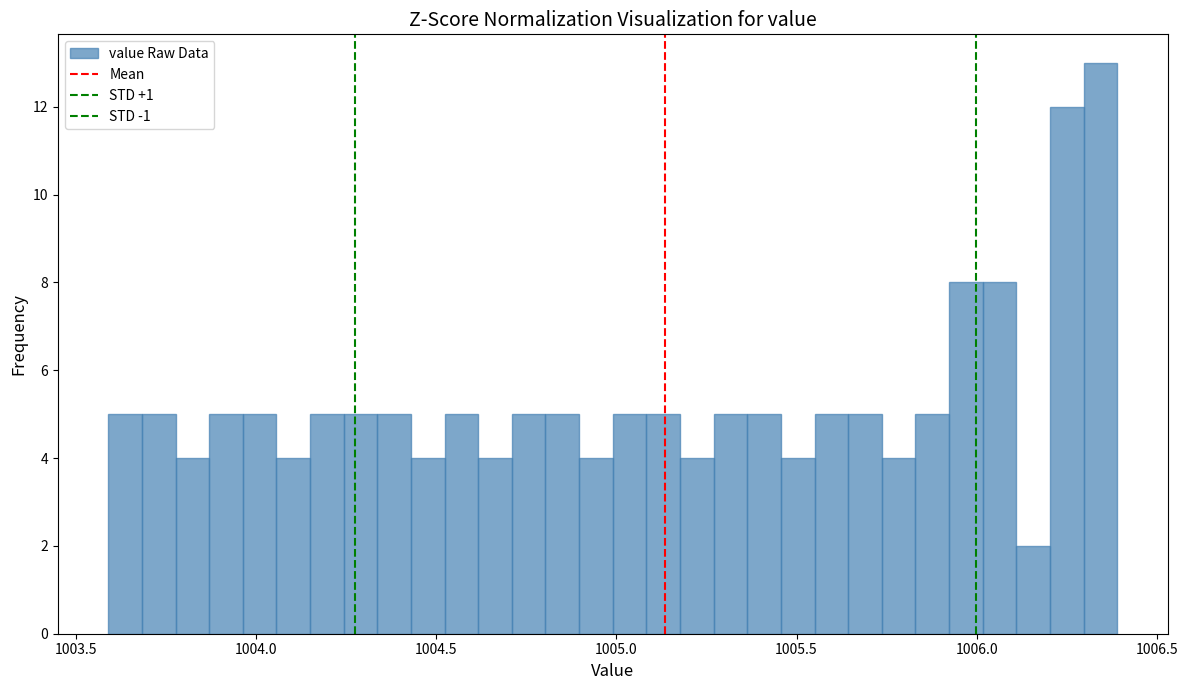

Read against the x-axis, roughly where is the centre of the tallest bar?

1006.35